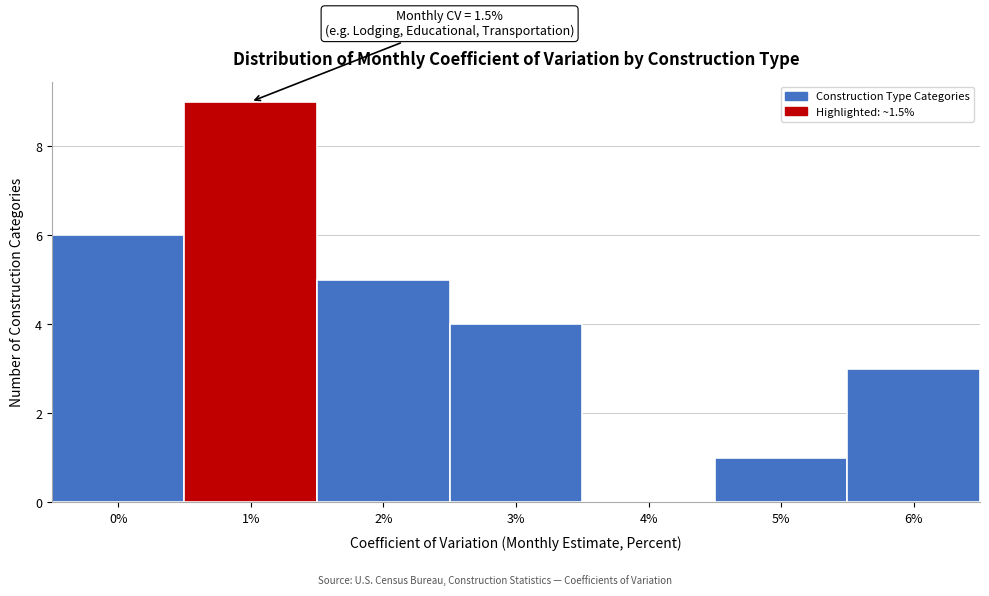

Reading left to right, extract all data points from this chart.

0%=6	1%=9	2%=5	3%=4	4%=0	5%=1	6%=3